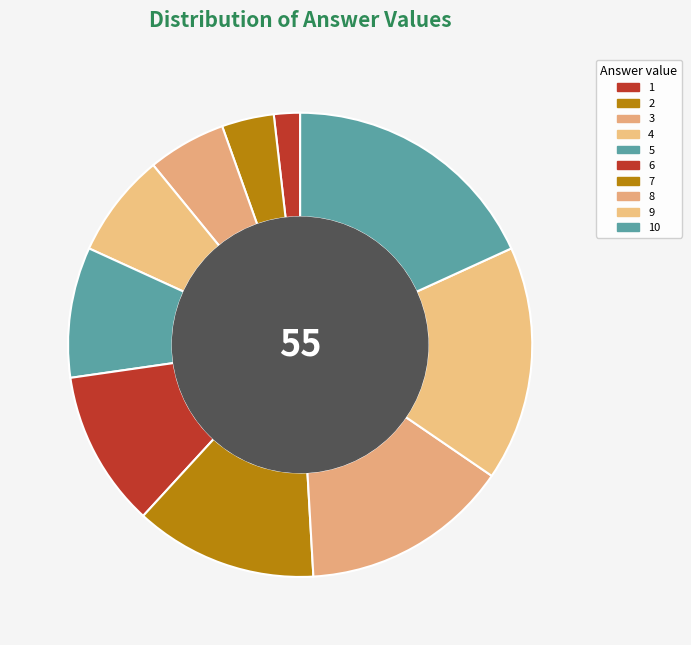

What is the change in value from 7 to 10?

+3